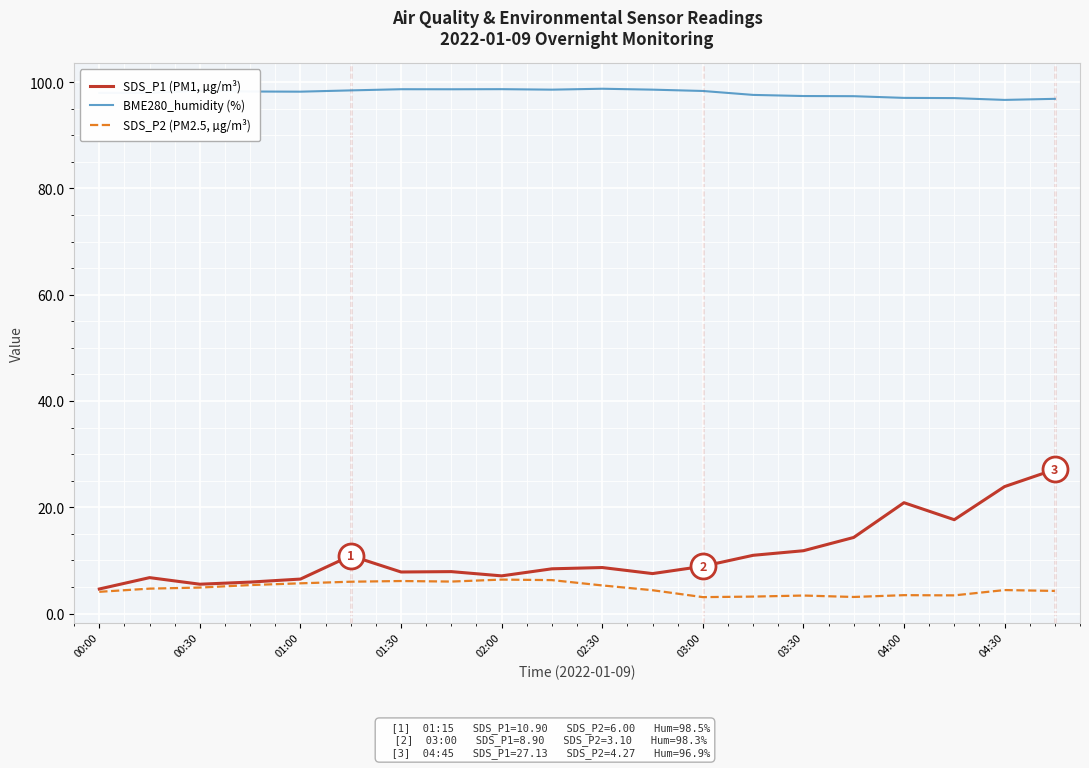

Which series has the largest total across all categories?

BME280_humidity (%)